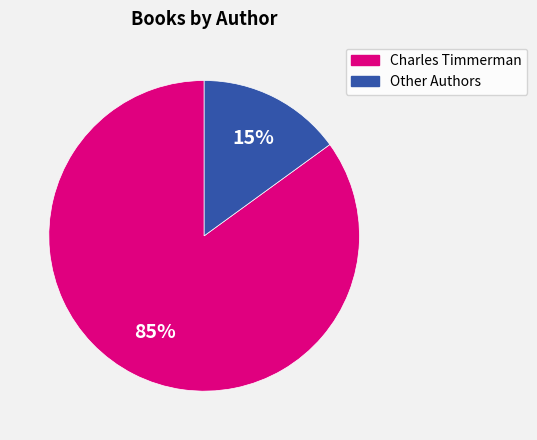

To the nearest percent, what percentage of the pie is Other Authors?

15%